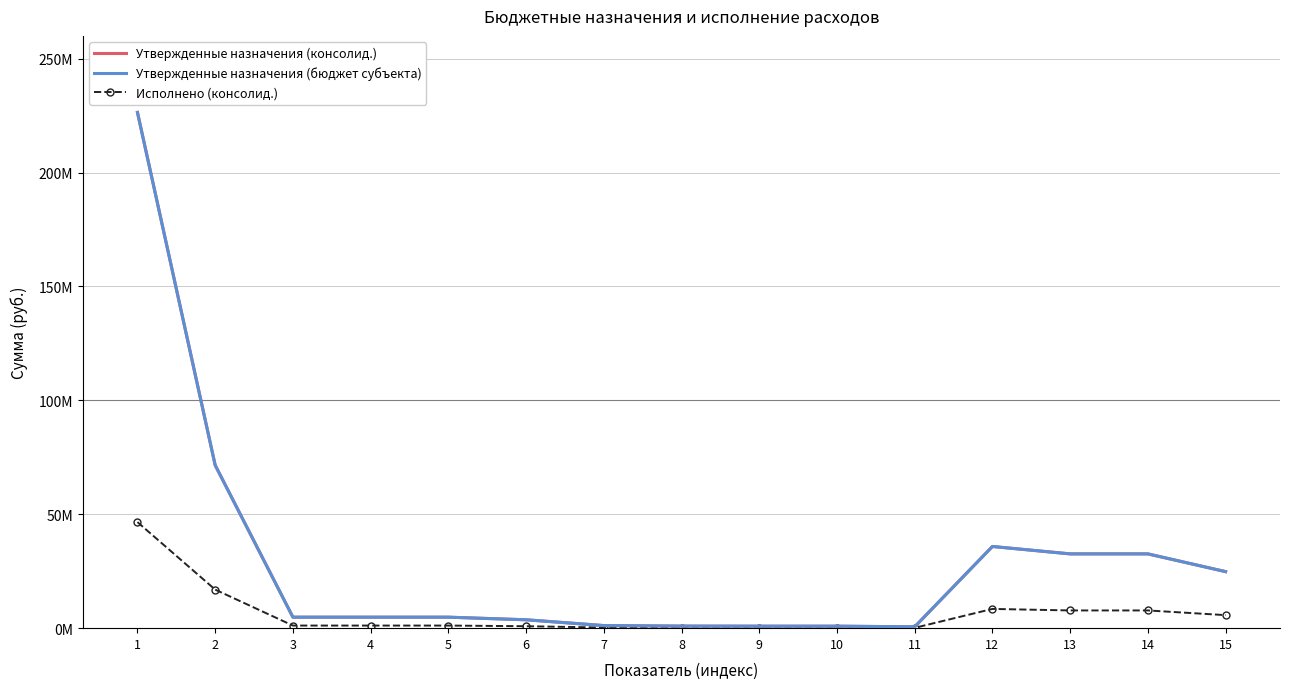

How many categories are shown in the chart?

15